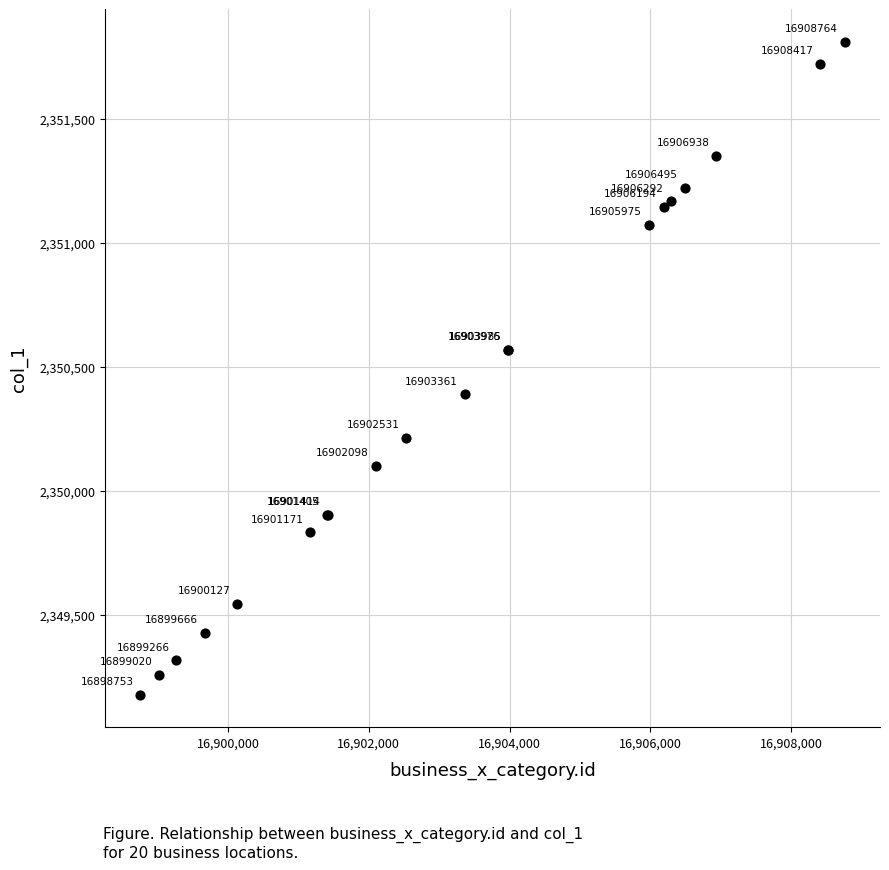

What Y value in the scatter plot is closest to 2350494?

2350569